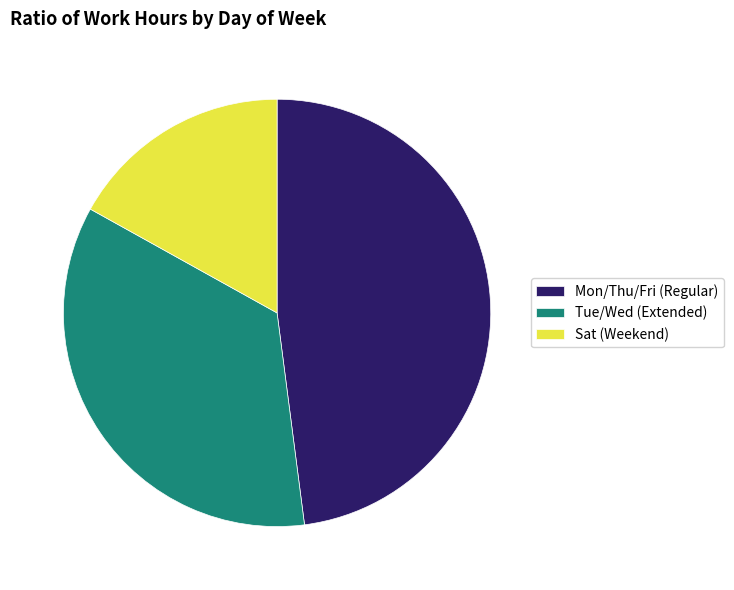

Which has a higher value, Mon/Thu/Fri (Regular) or Tue/Wed (Extended)?

Mon/Thu/Fri (Regular)